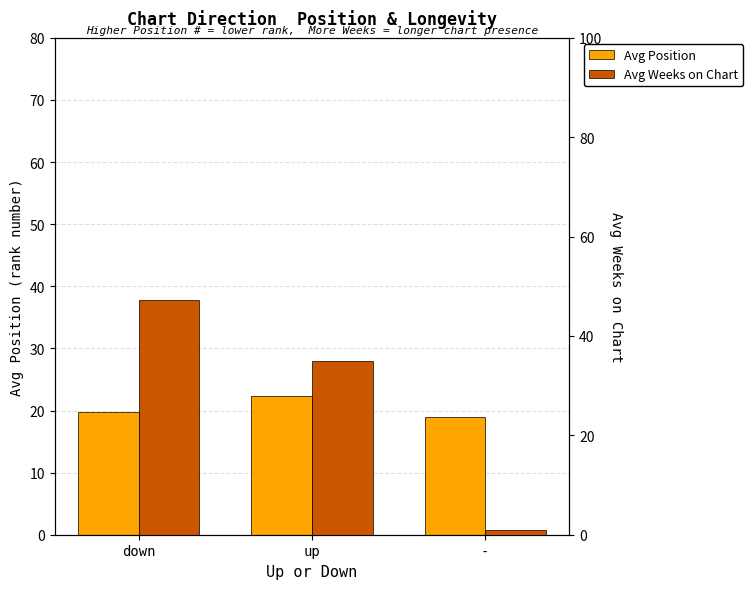

What is the maximum value for Avg Weeks on Chart?

47.2